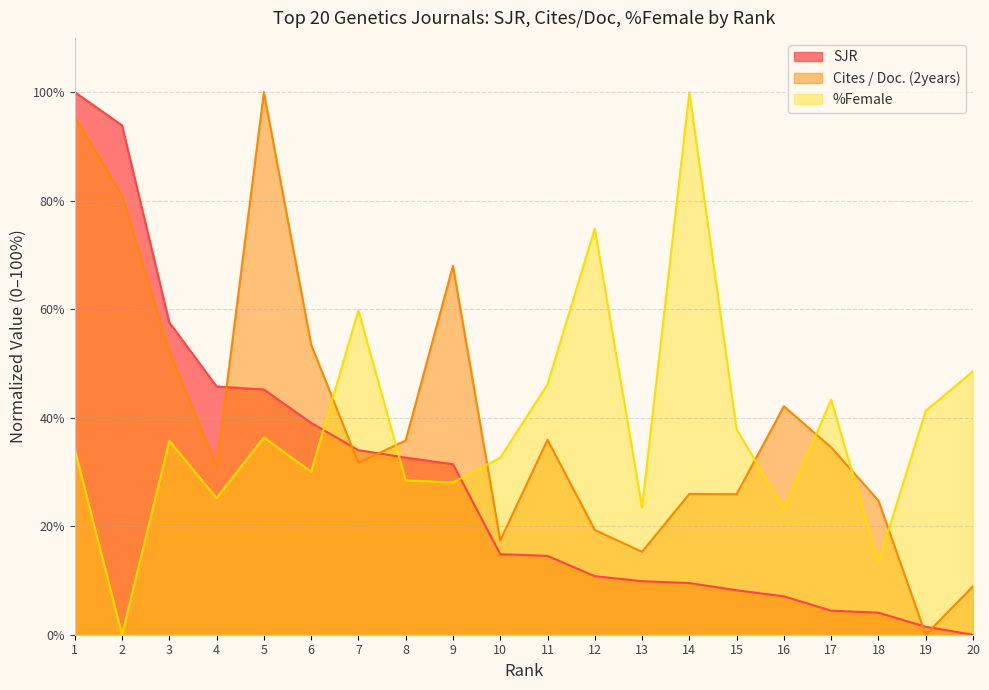

Which series ends up on top after the final intersection of Cites / Doc. (2years) and SJR?

Cites / Doc. (2years)